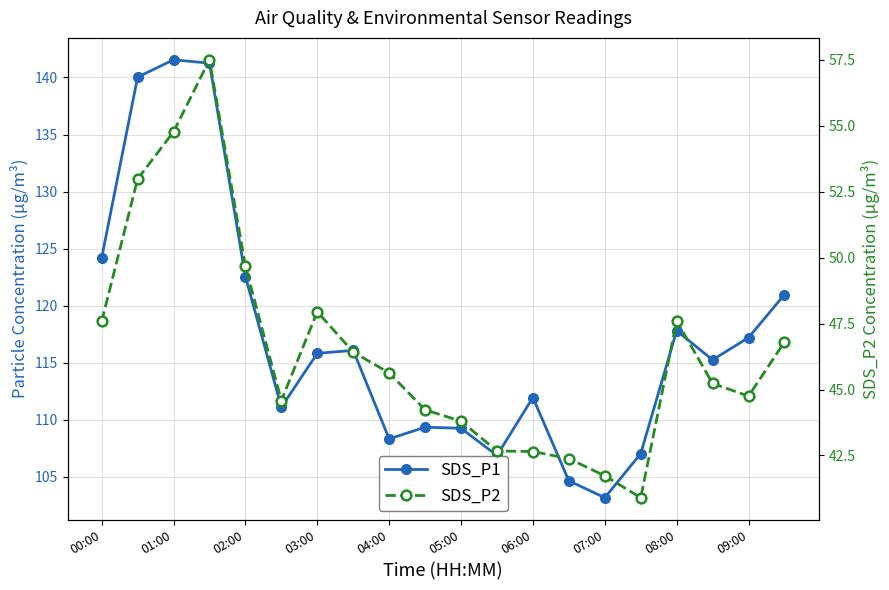

Is the value of SDS_P1 at 07:00 greater than the value of SDS_P2 at 18?

Yes